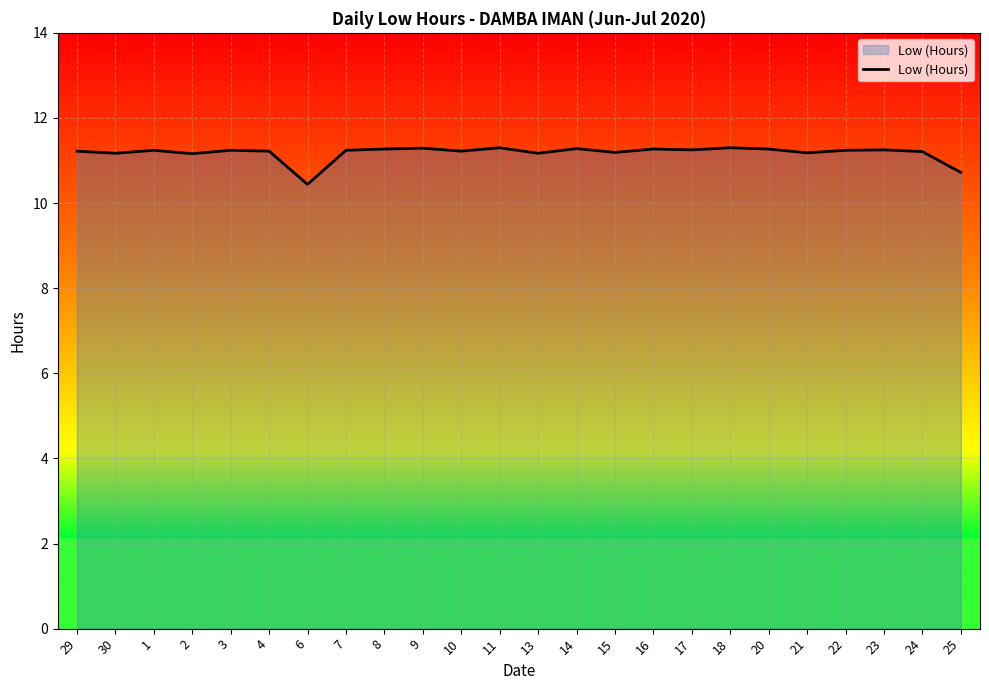

The value at 4 is 11.2. True or false?

True